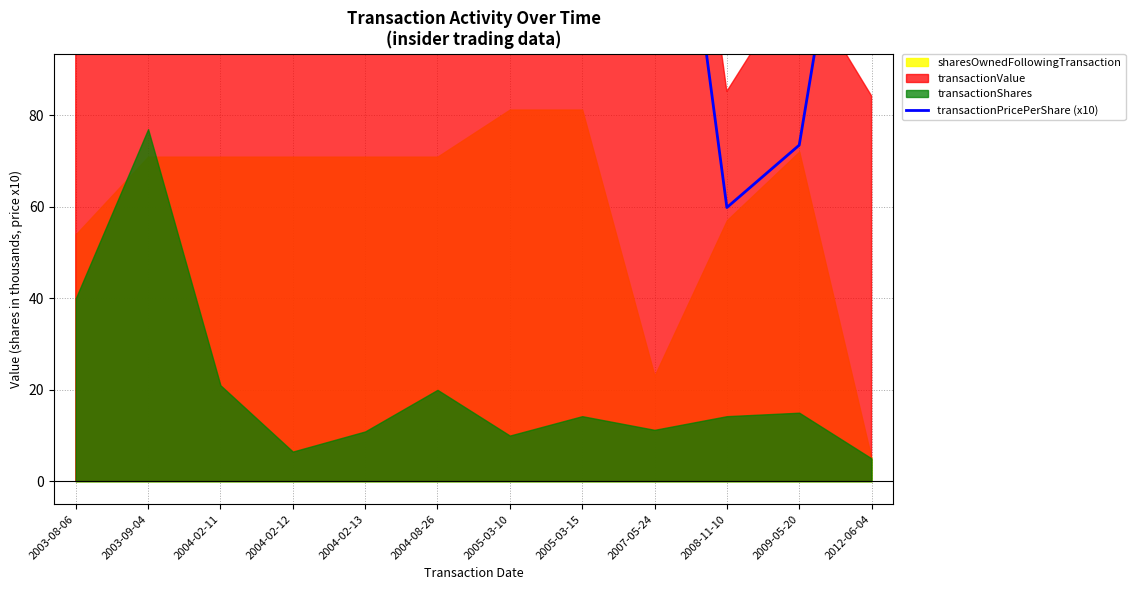

True or false: there are more than 1 points higher than both neighbors.

True